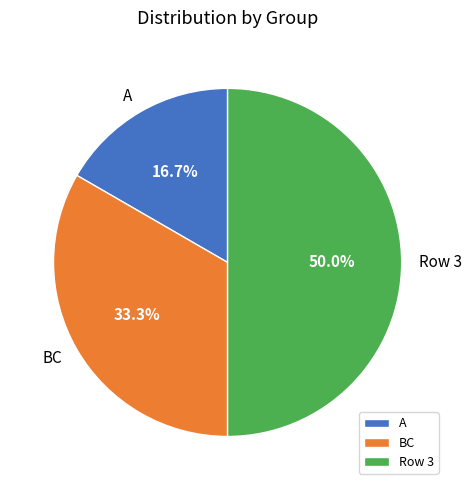

Rank the categories by value from lowest to highest.

A, BC, Row 3